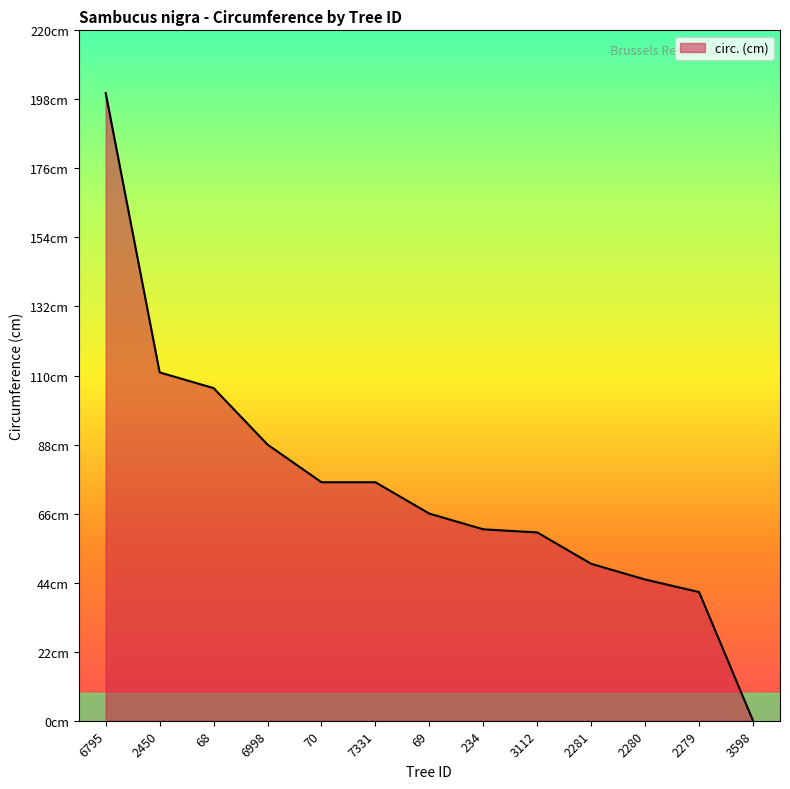

Approximately how many times larger is the value at 2281 compared to 70?

0.7